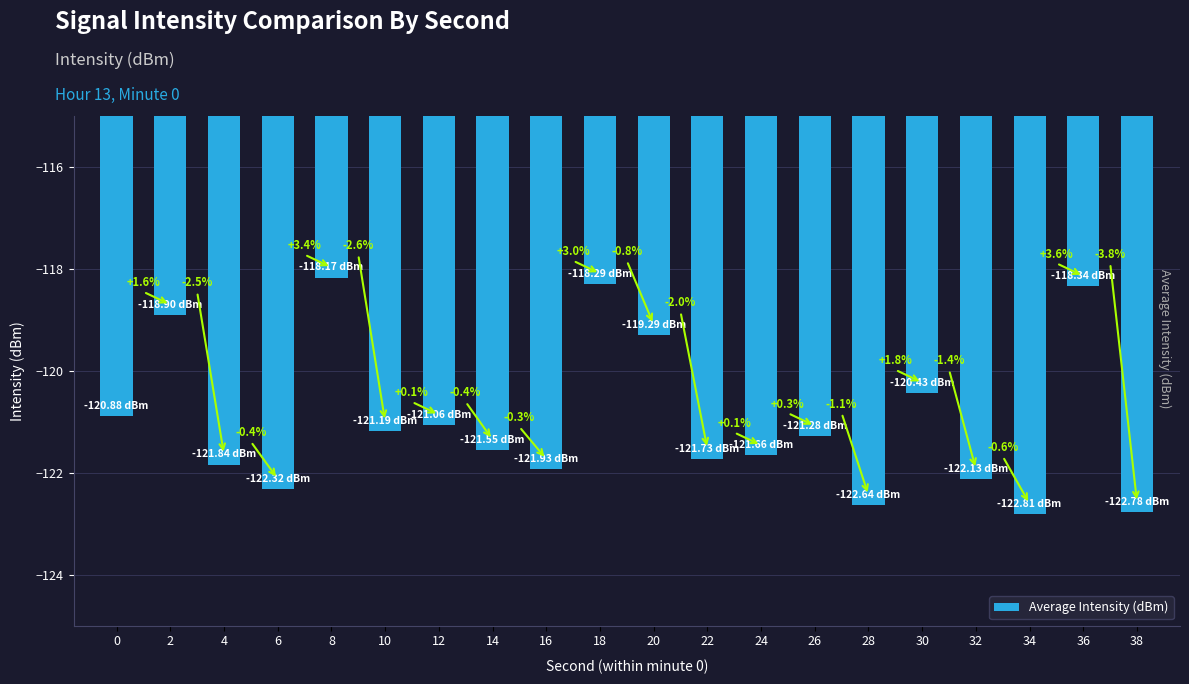

What is the value of the 9th bar from the left?

-121.9